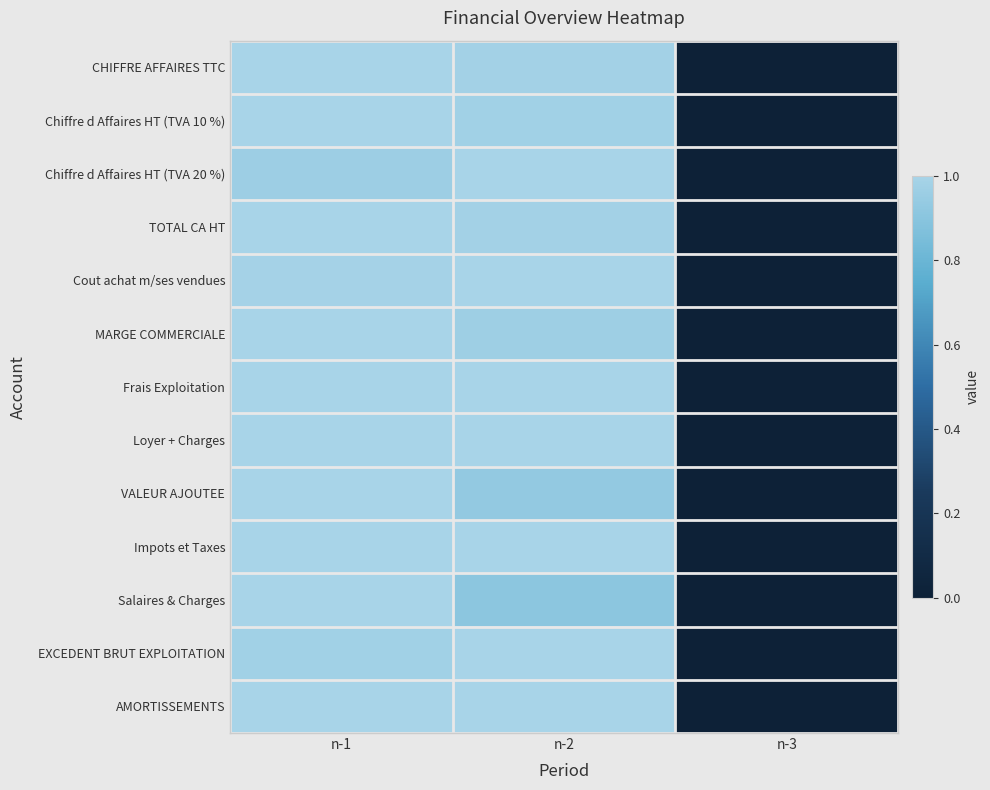

What is the maximum value shown in the chart?

1.0